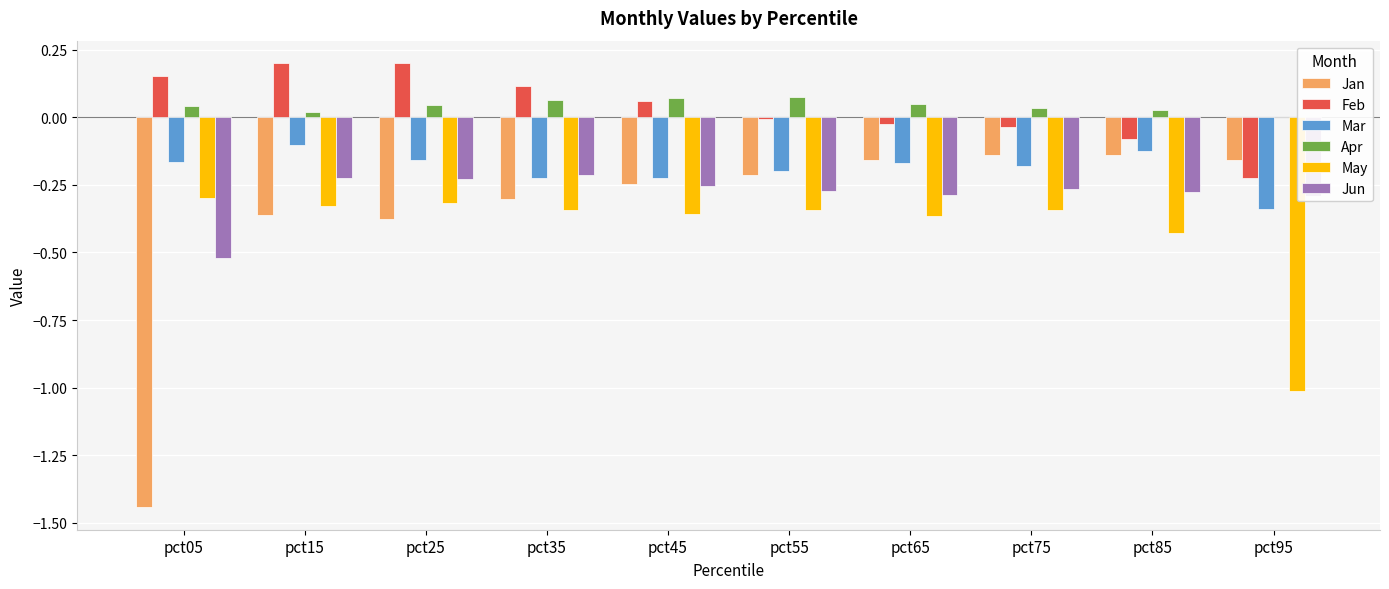

The Apr series shows 0.0 at pct05. True or false?

True